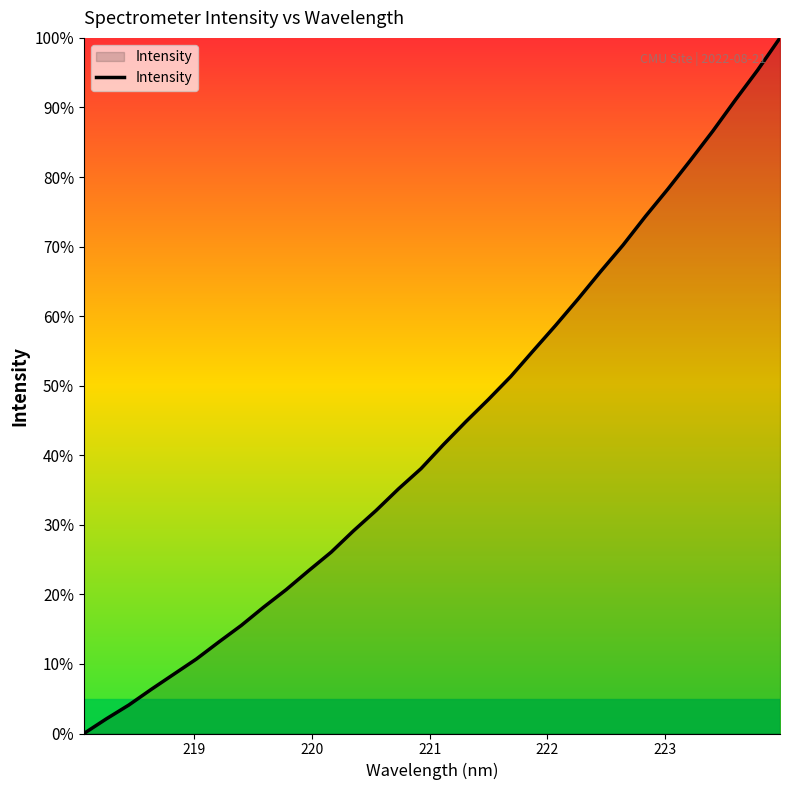

What is the greatest value displayed?

100.0